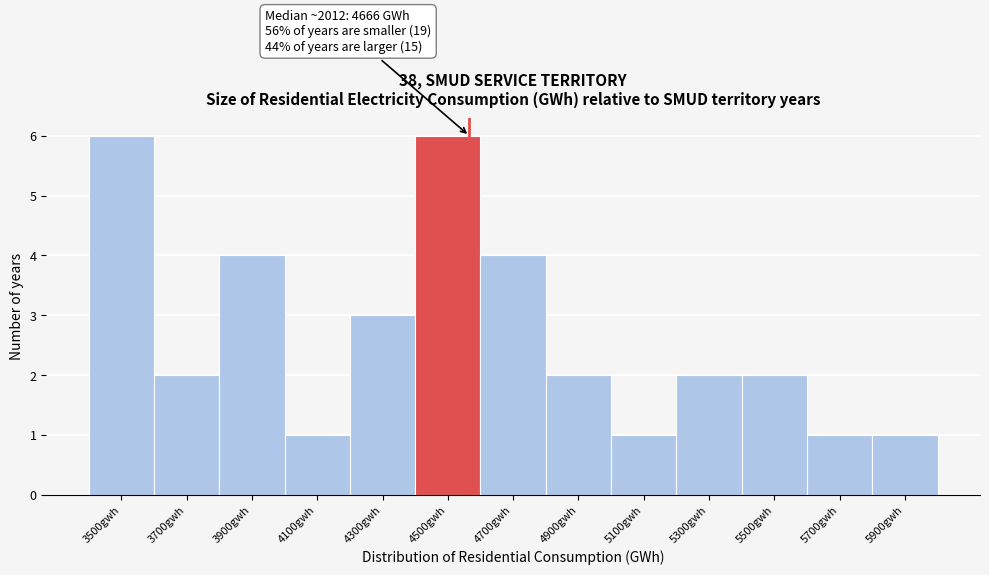

Reading left to right, extract all data points from this chart.

3500gwh=6	3700gwh=2	3900gwh=4	4100gwh=1	4300gwh=3	4500gwh=6	4700gwh=4	4900gwh=2	5100gwh=1	5300gwh=2	5500gwh=2	5700gwh=1	5900gwh=1